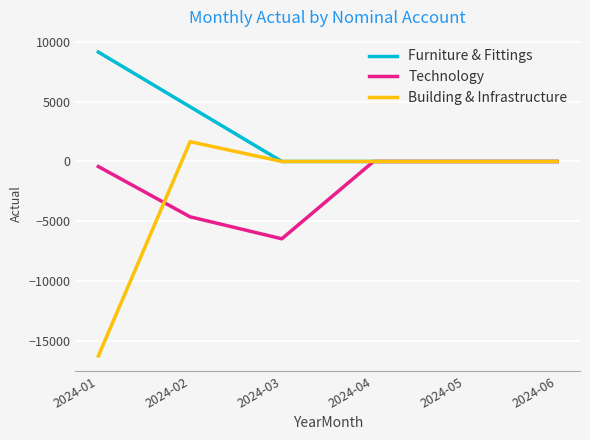

Is it true that Technology equals 0.0 at 2024-04?

True